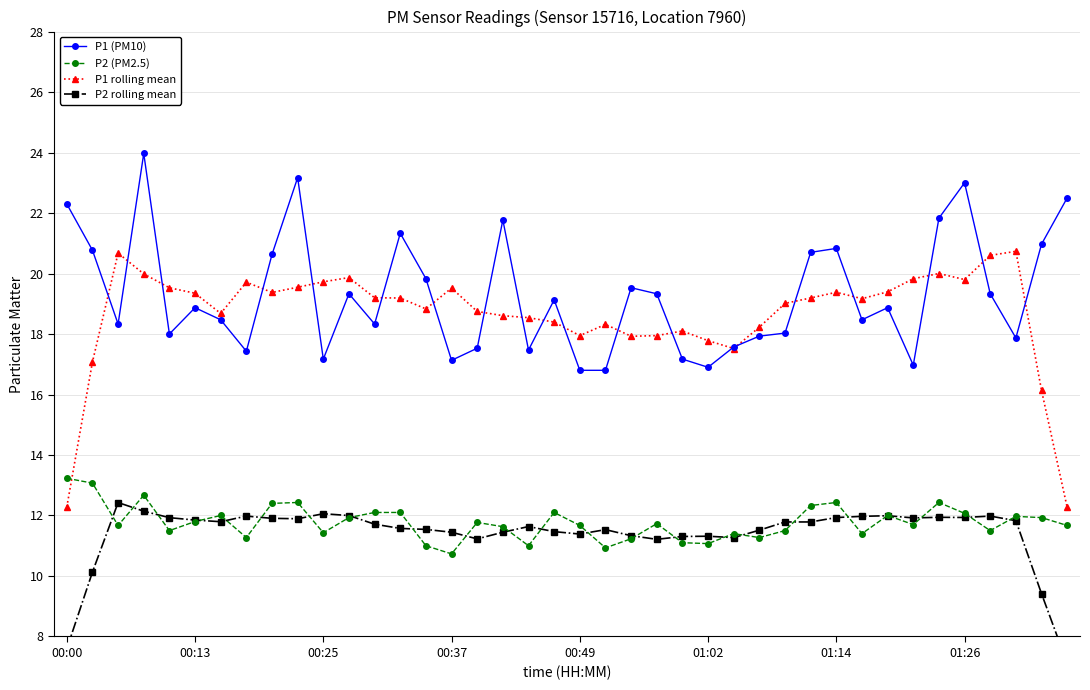

How many data points in P1 rolling mean are above 19?

22